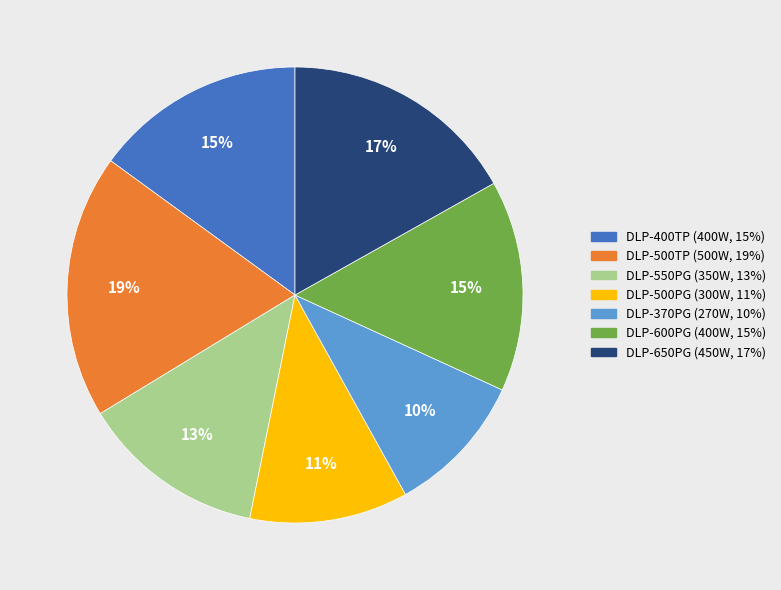

The DLP-400TP slice represents 15% of the pie. True or false?

True